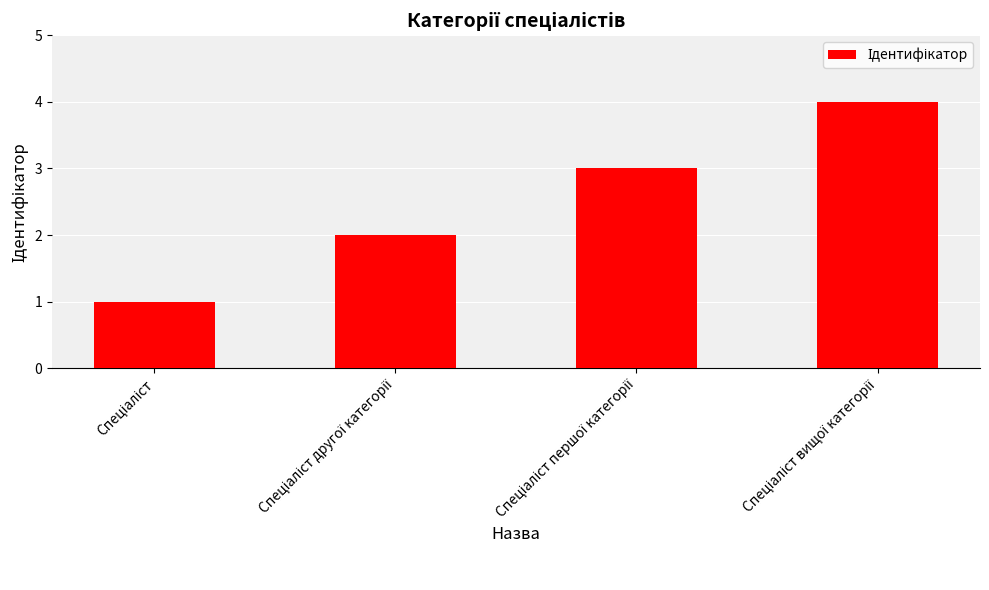

What is the maximum value shown in the chart?

4